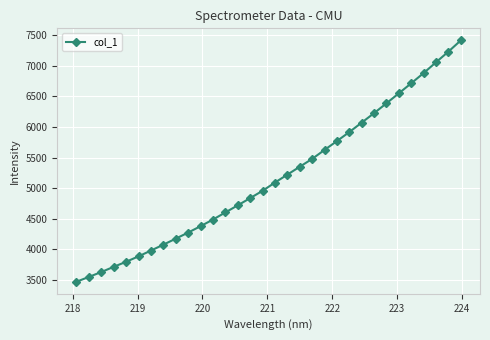

True or false: the data has more than 2 interior local peaks.

False